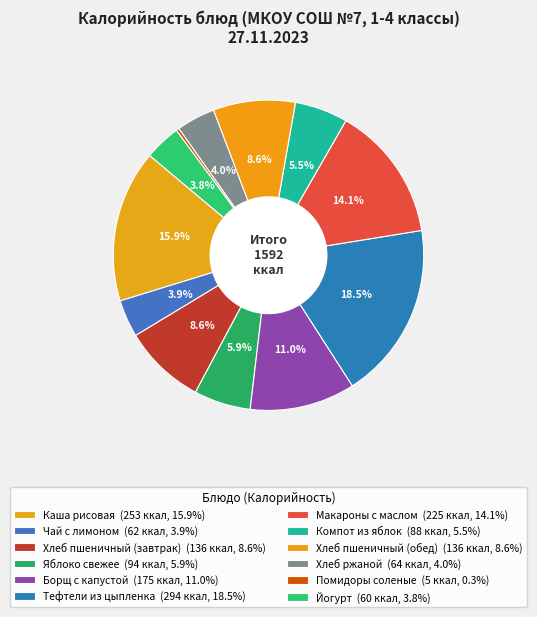

The Макароны с маслом slice represents 14% of the pie. True or false?

True